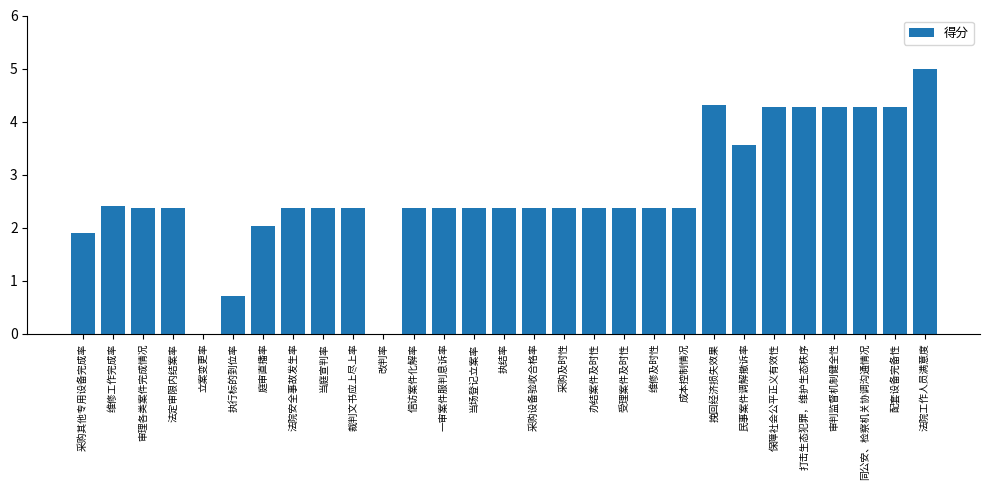

What is the approximate value at 保障社会公平正义有效性?

4.3